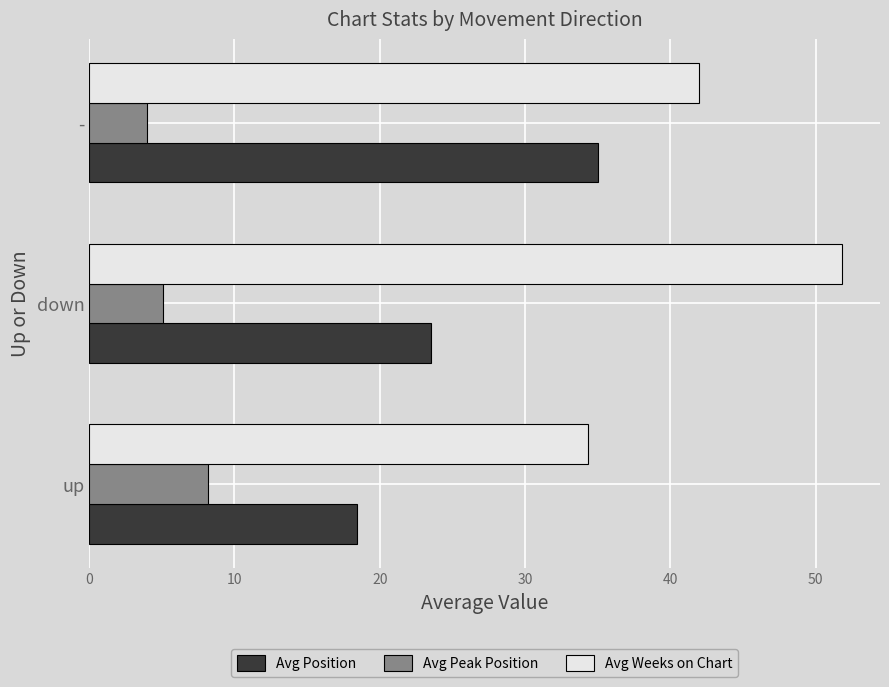

What is the average value of the Avg Weeks on Chart series?

42.7